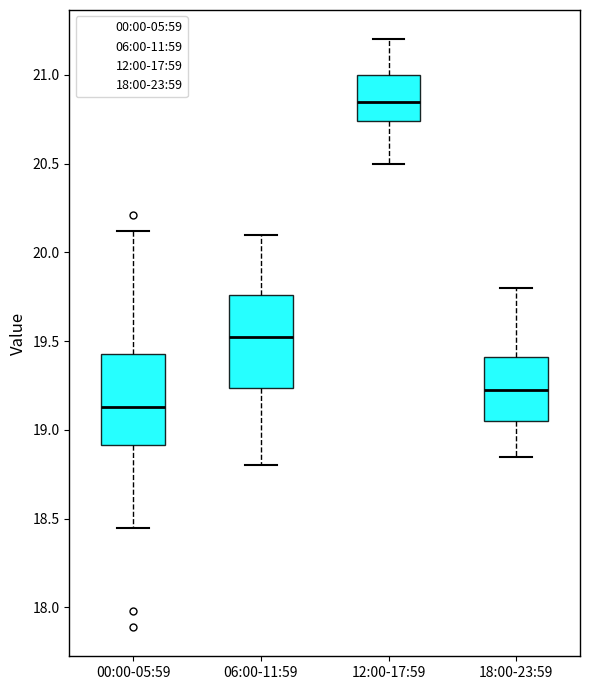

Where is the upper edge of the box for 00:00-05:59 on the y-axis? The values are not printed on the chart, so give them approximately, as read against the axis.

19.45